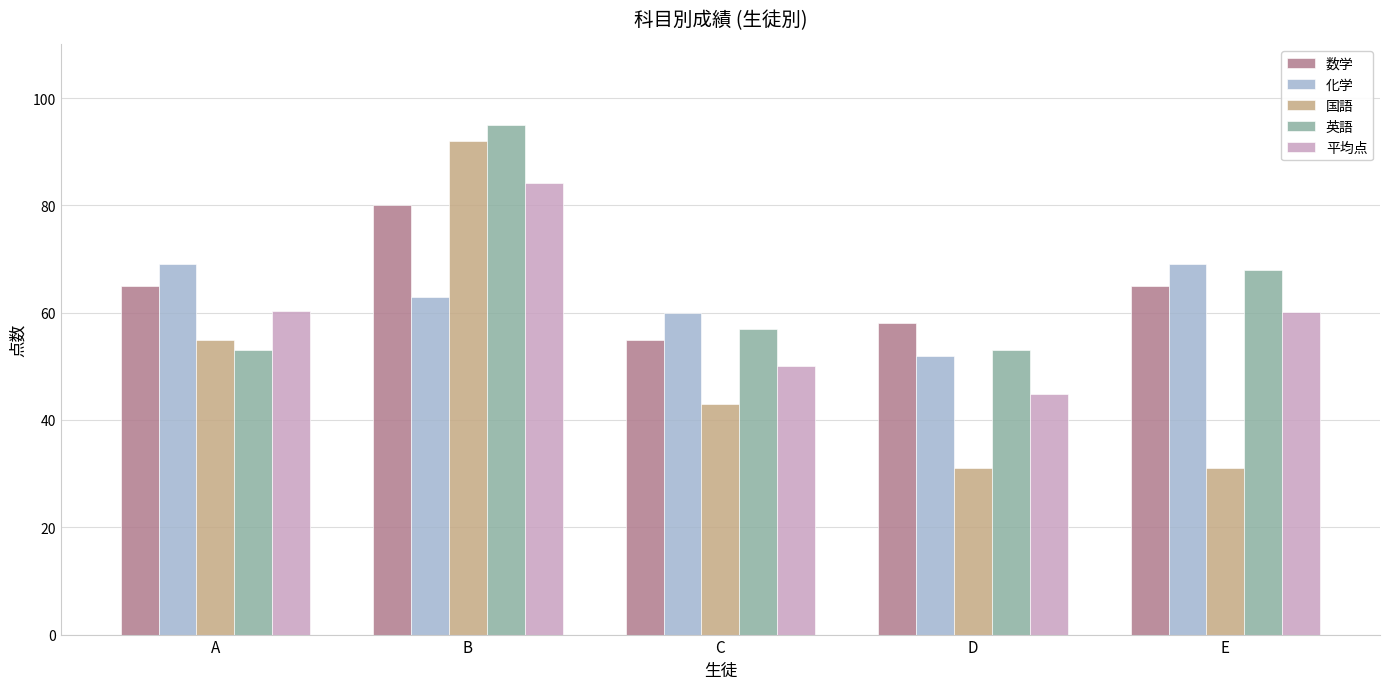

At which label is 英語 closest to 74?

E